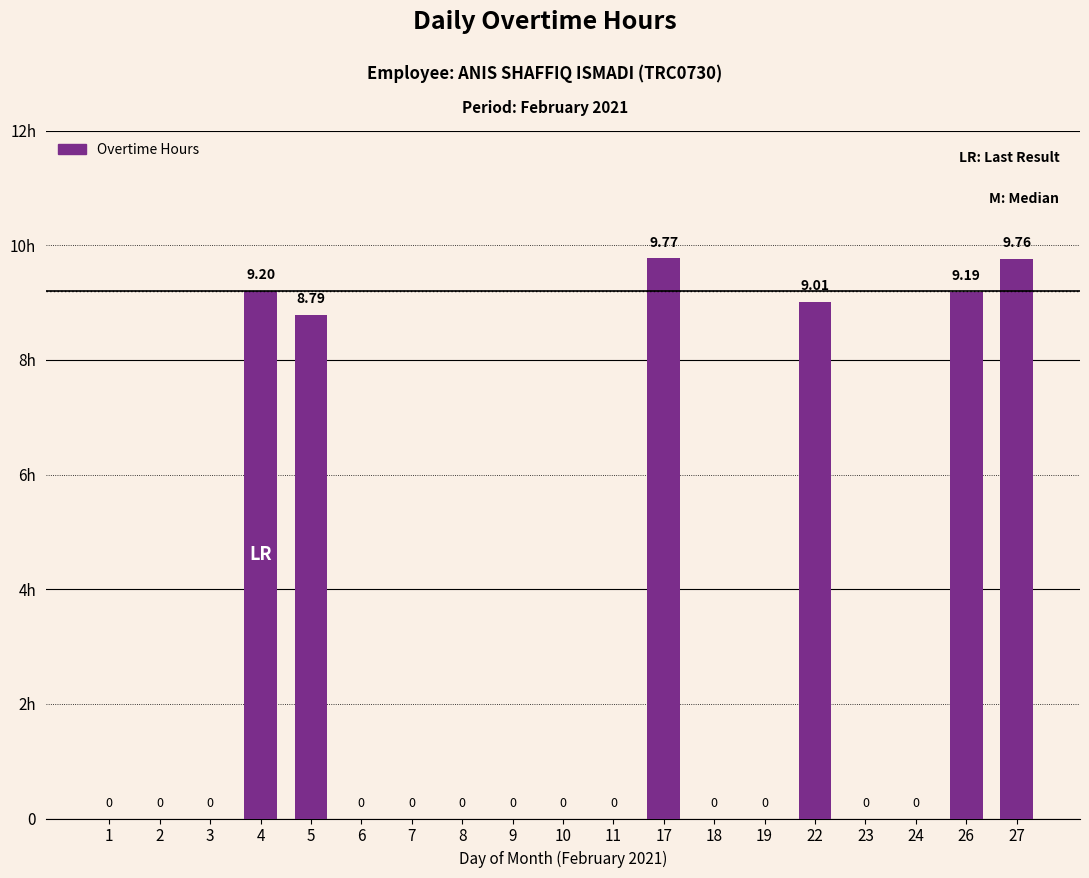

At which category does the chart reach its peak across all series?

17